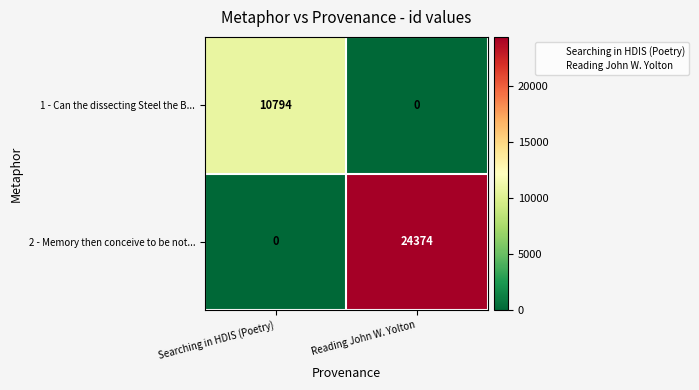

What is the difference between the 1 - Can the dissecting Steel the B... values at Searching in HDIS (Poetry) and Reading John W. Yolton?

10794